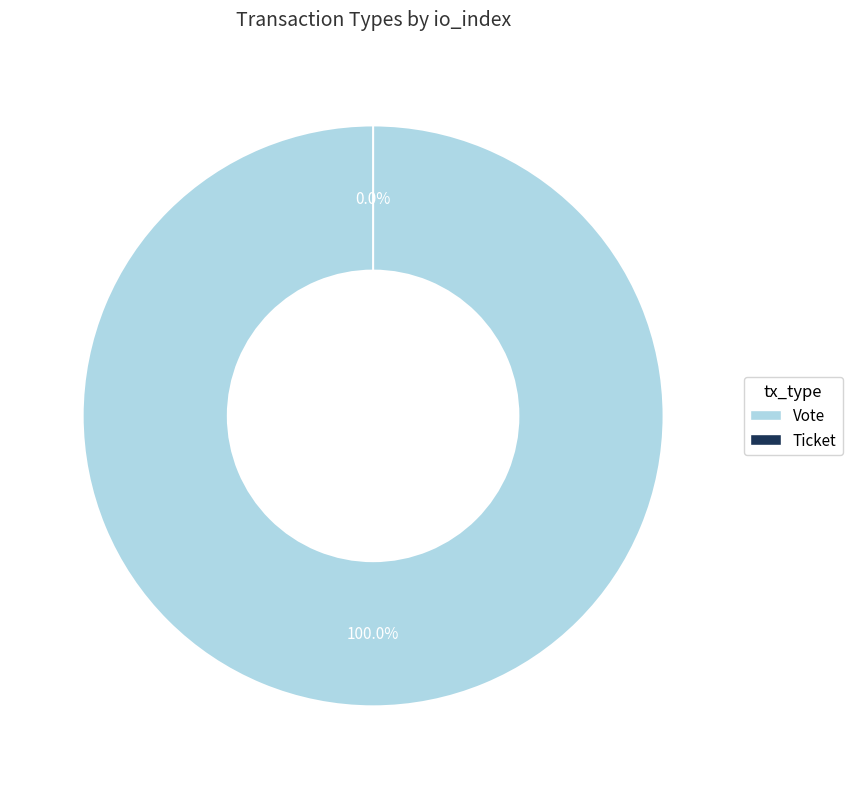

Is it true that Ticket is 1% of the pie?

False